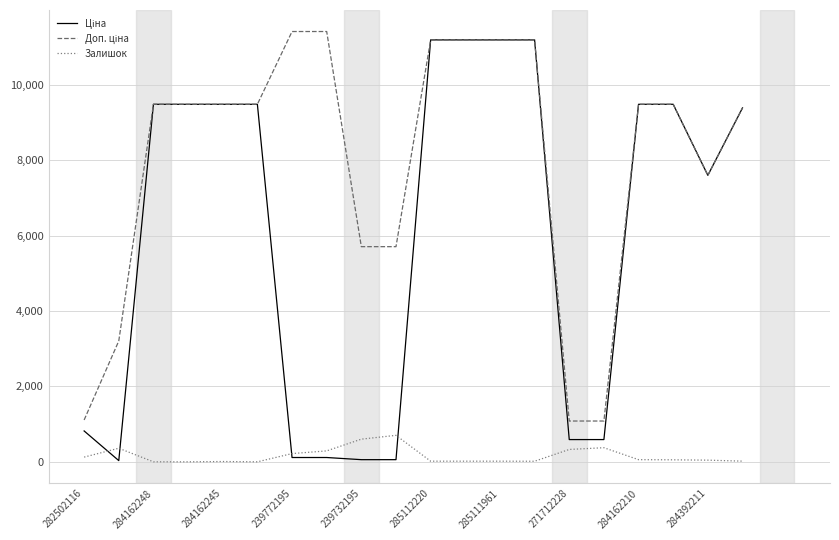

What is the maximum value for Залишок?

702.0